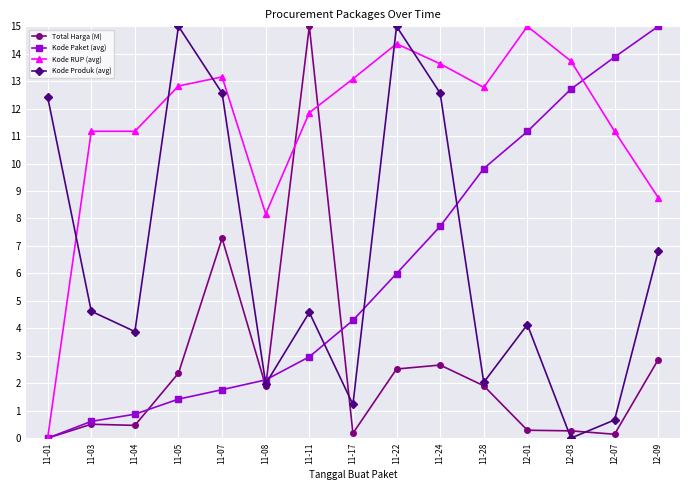

Count the number of data series in this chart.

4